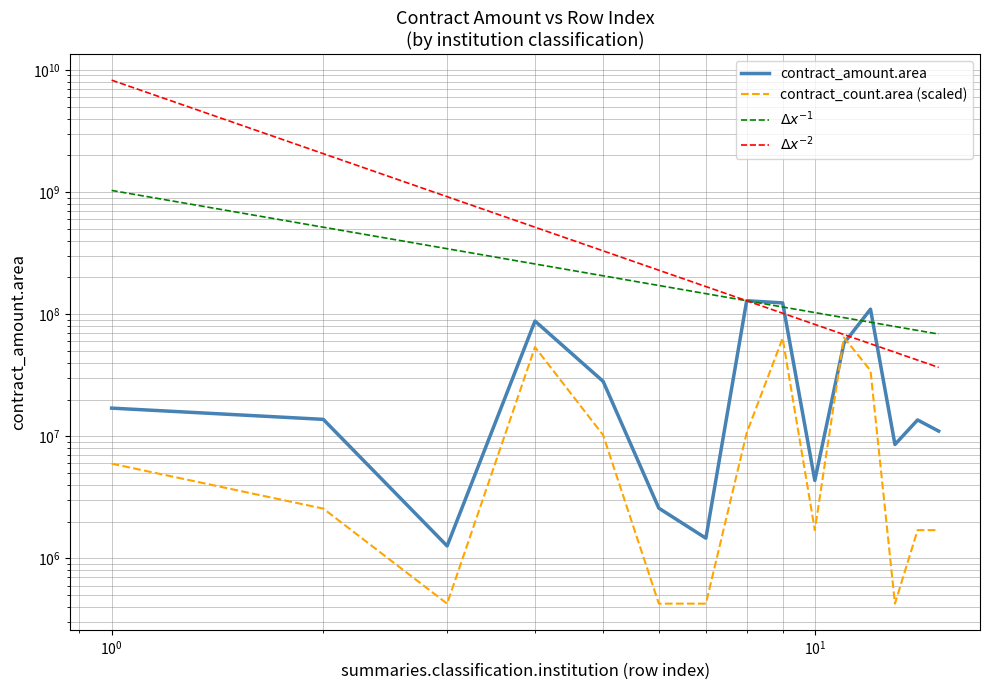

What is the sum of the contract_count.area values at 13 and 9?

63994708.9